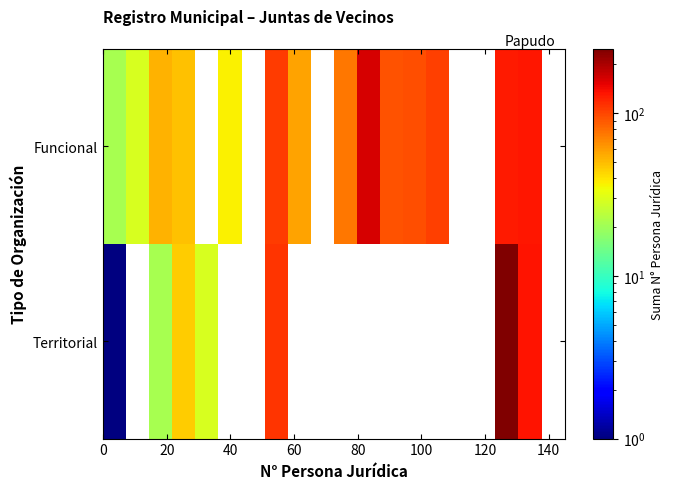

What is the maximum value for Funcional?

162.0